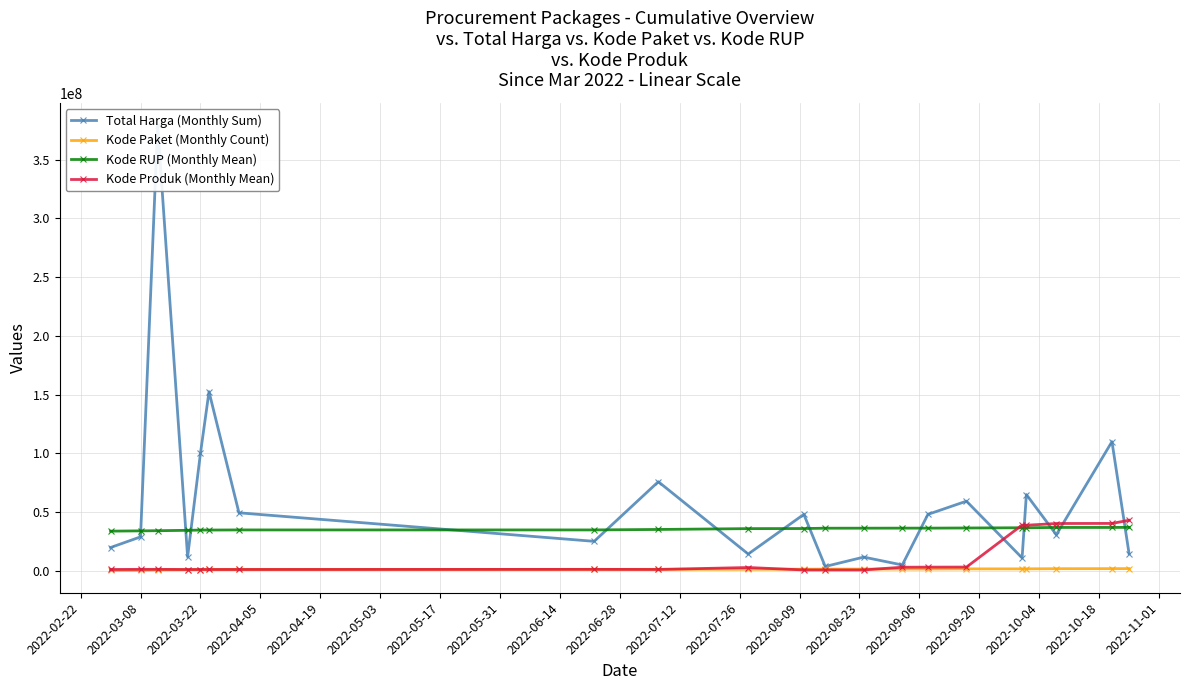

After their last crossing, which series has the higher values: Kode Produk (Monthly Mean) or Kode Paket (Monthly Count)?

Kode Produk (Monthly Mean)